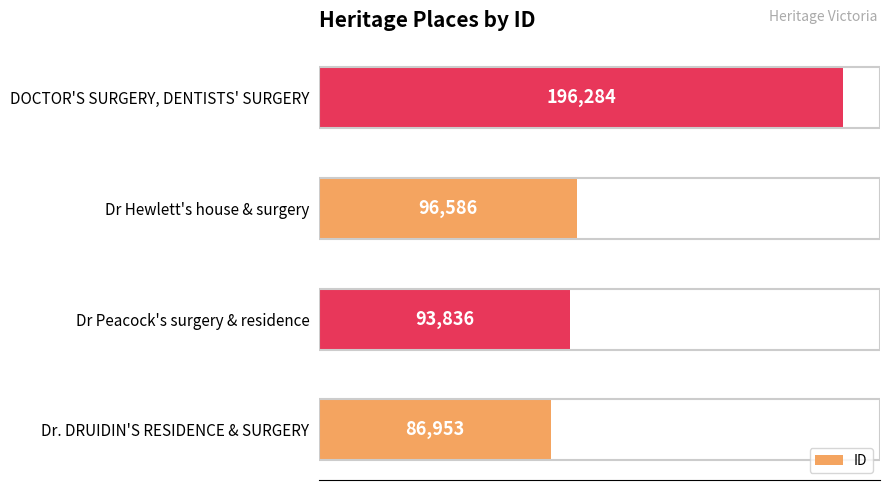

What is the minimum value shown in the chart?

86953